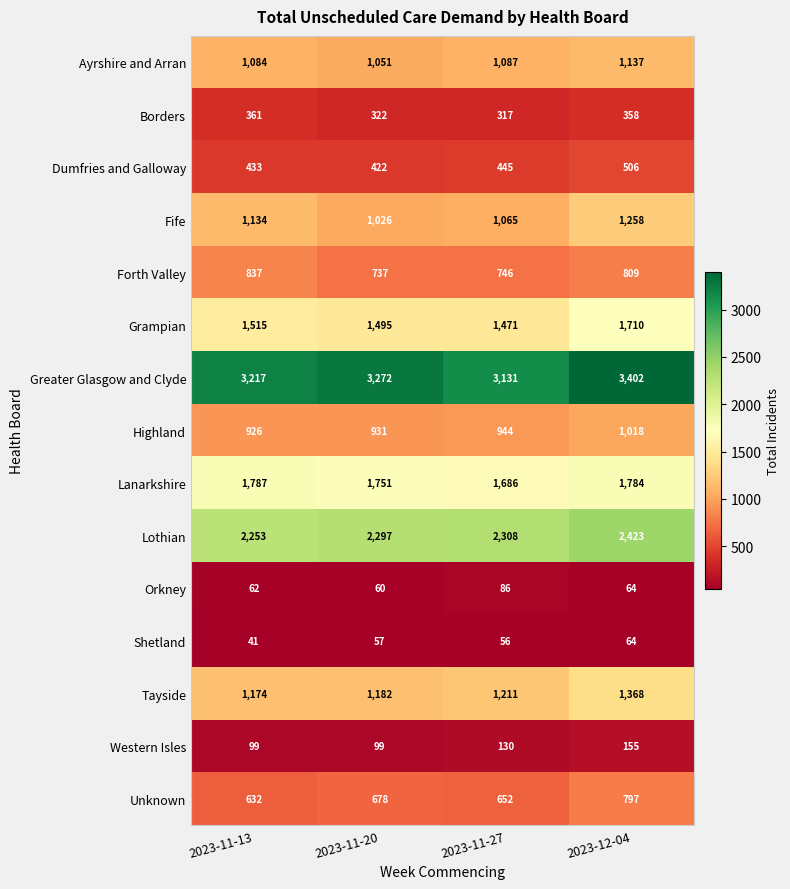

Which series has the largest total across all categories?

Greater Glasgow and Clyde